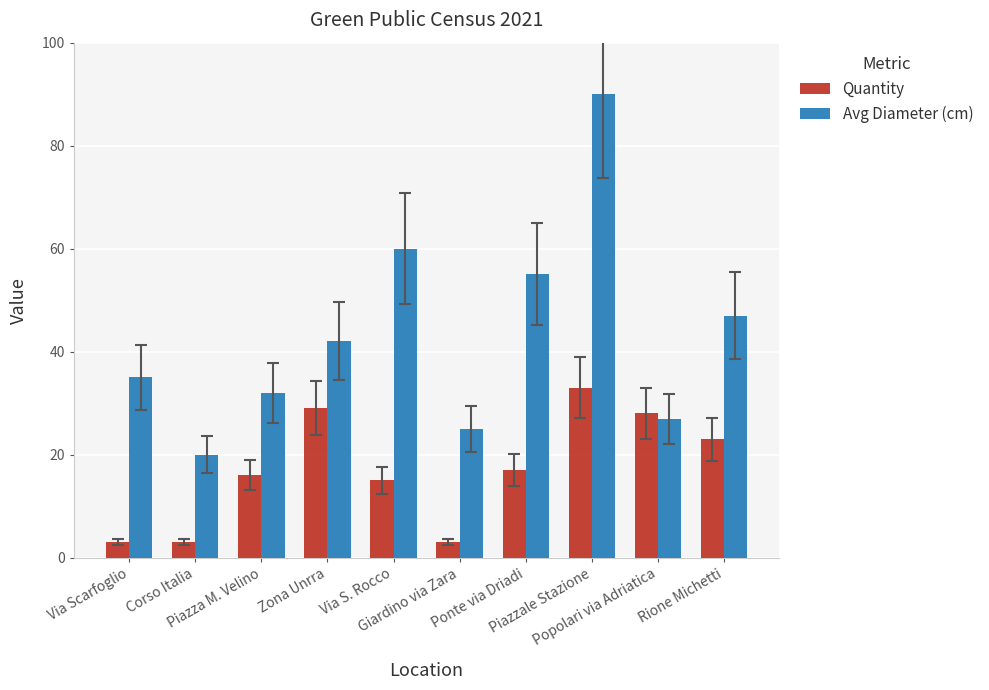

True or false: Avg Diameter (cm) has a value of 20 at Corso Italia.

True